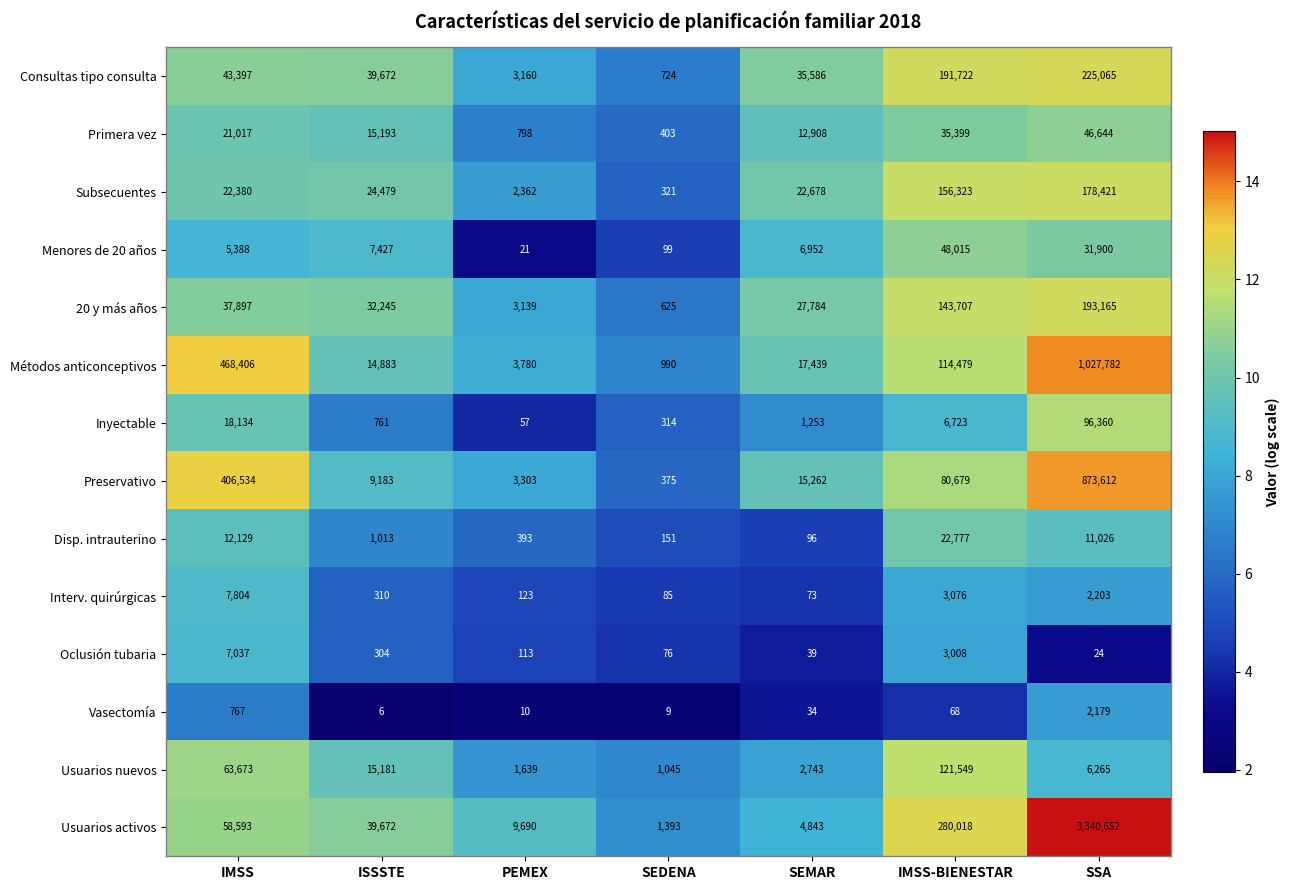

True or false: Menores de 20 años has a value of 47100 at SSA.

False